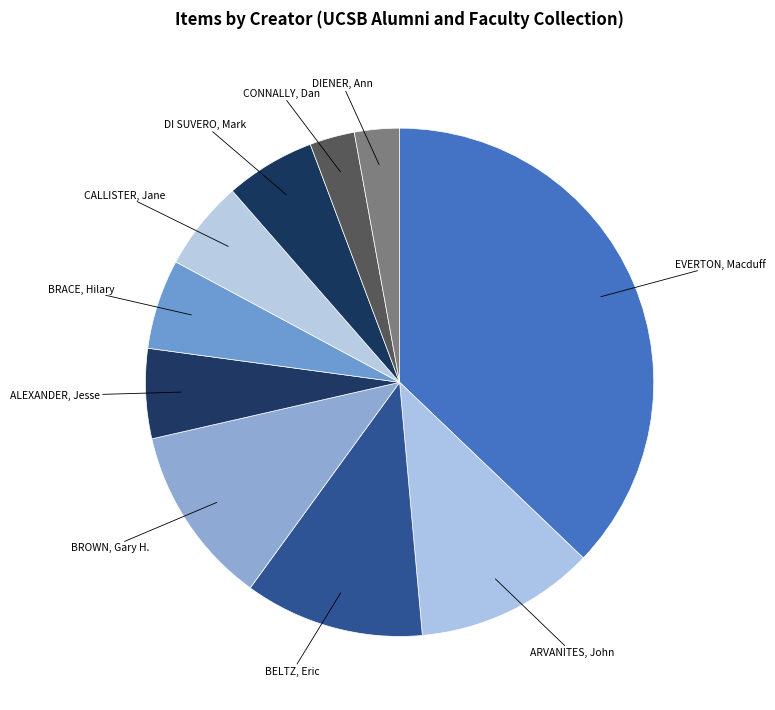

How many slices are in this pie chart?

10